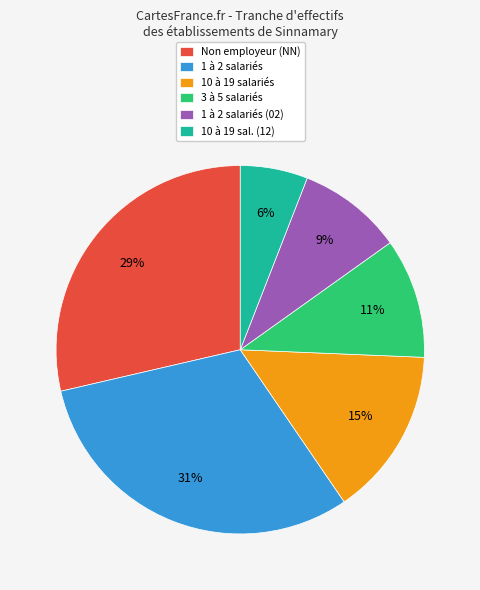

Is there any slice that represents more than half of the pie?

No